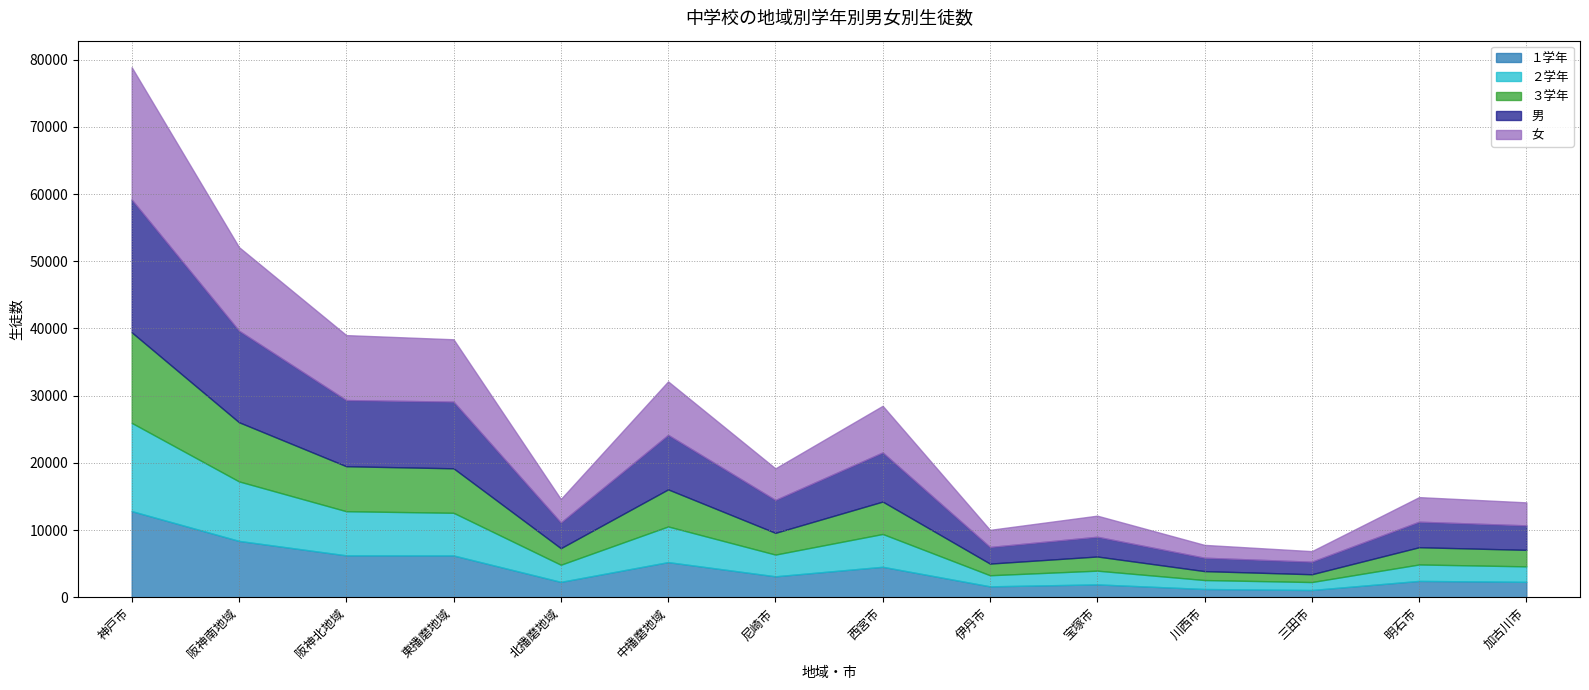

How many lines are shown in the chart?

5